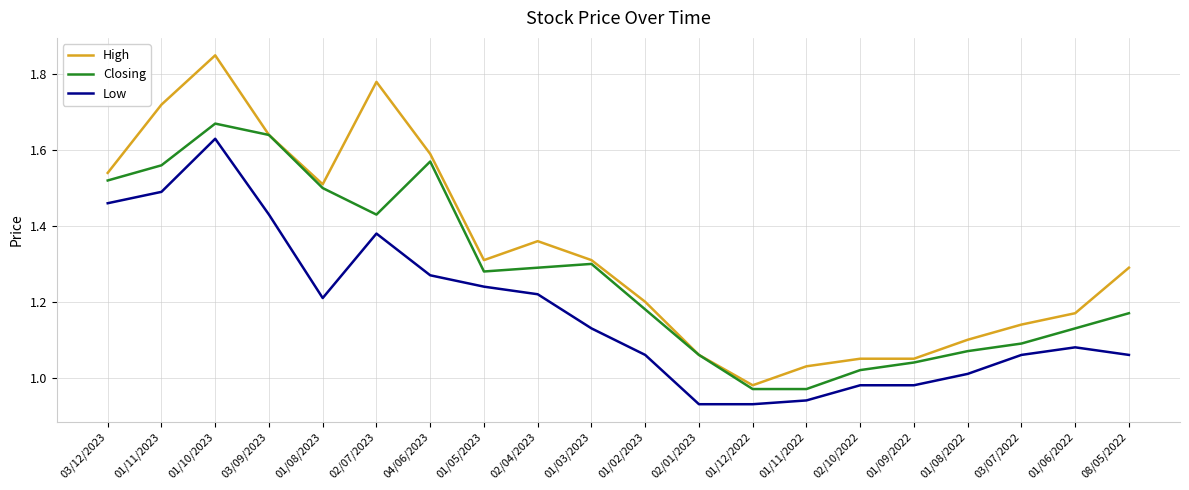

At which category does the chart reach its peak across all series?

01/10/2023